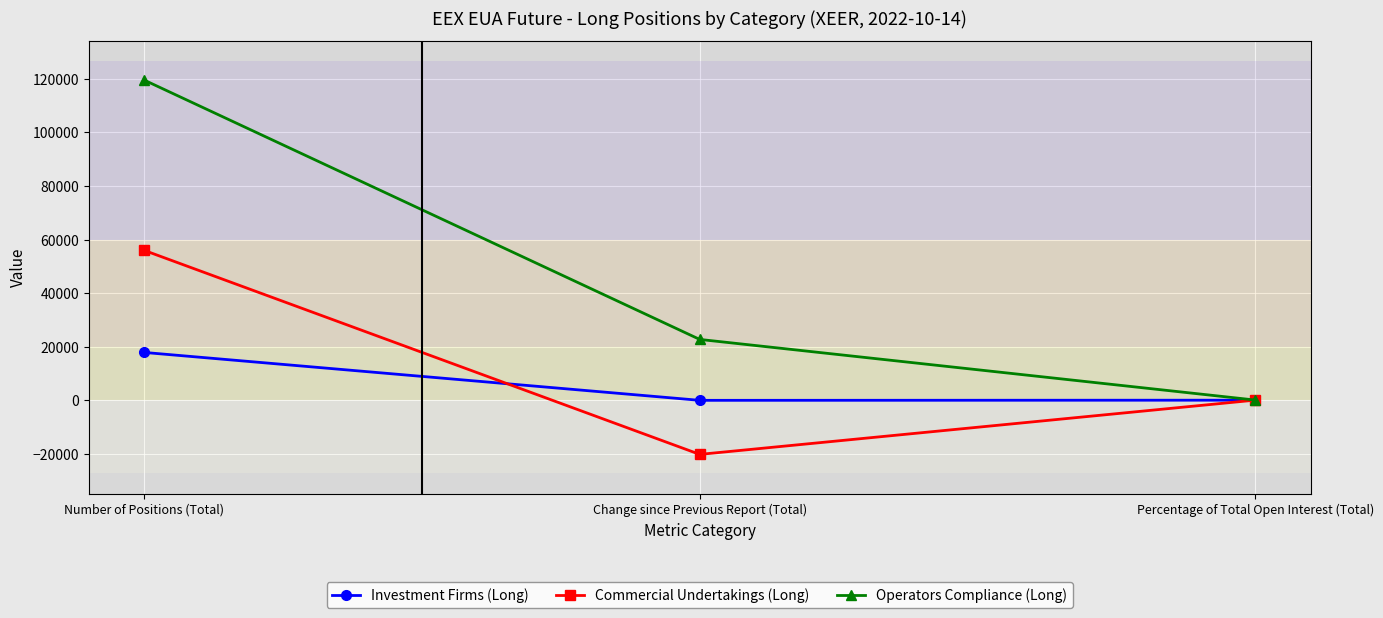

What are all the series names shown in the legend?

Investment Firms (Long), Commercial Undertakings (Long), Operators Compliance (Long)